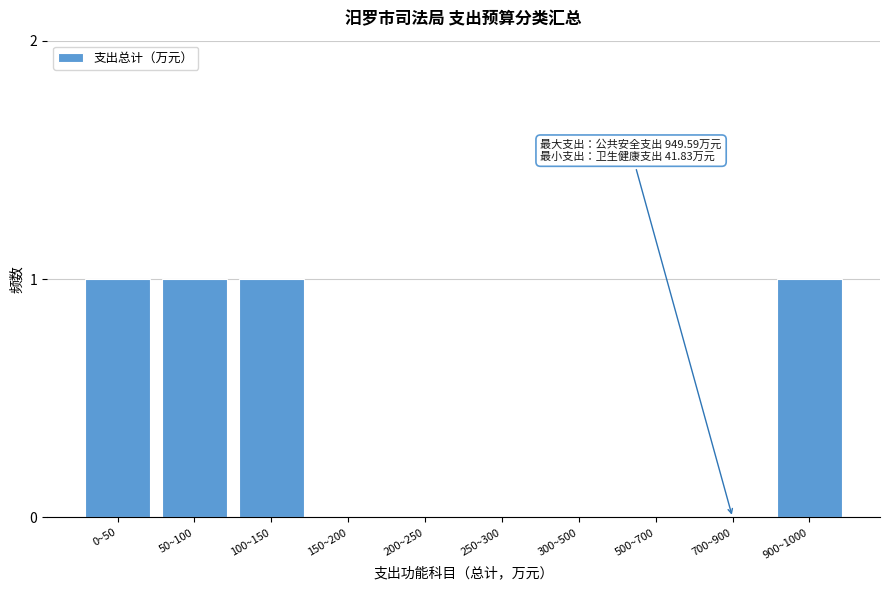

Reading right to left, what are all the values shown in this chart?

900~1000=1	700~900=0	500~700=0	300~500=0	250~300=0	200~250=0	150~200=0	100~150=1	50~100=1	0~50=1